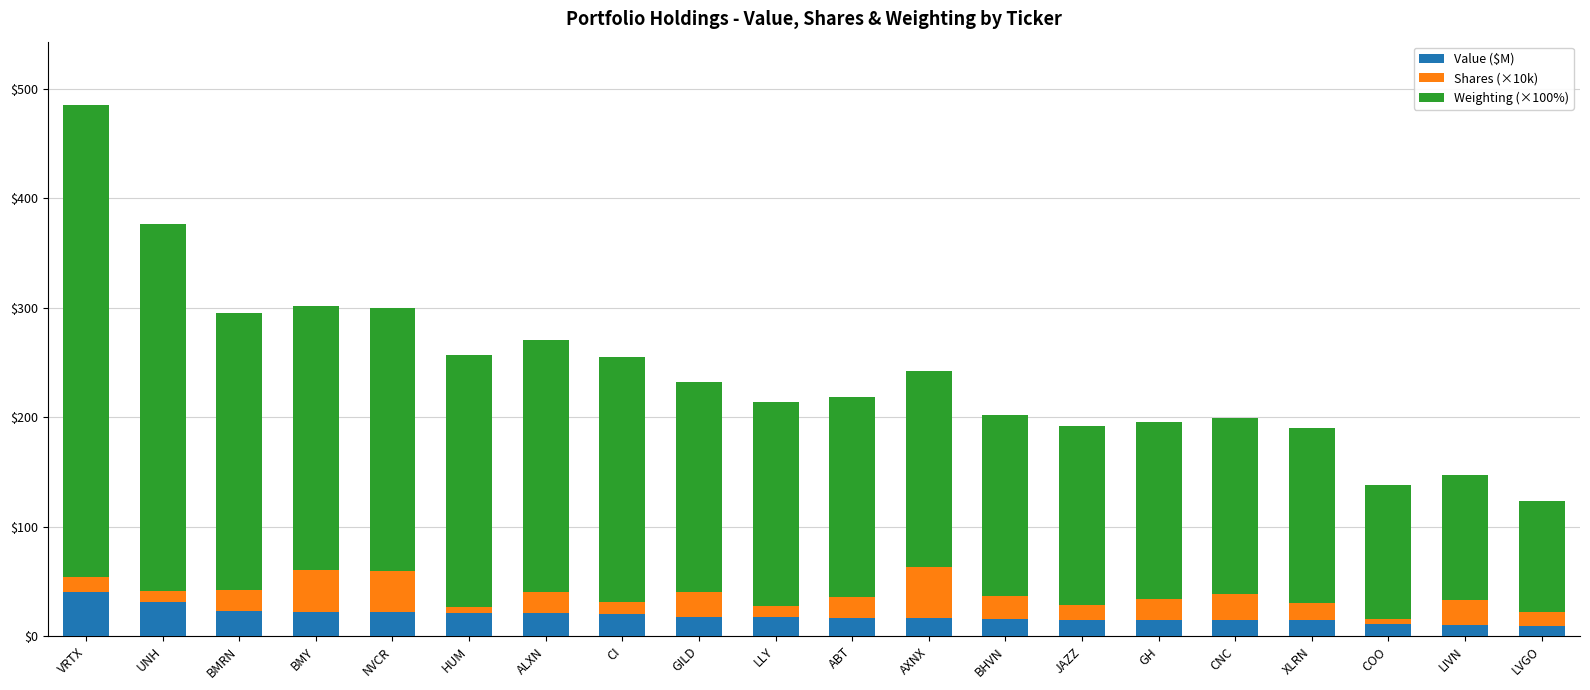

What value does the Value ($M) series have at ABT?

16.9